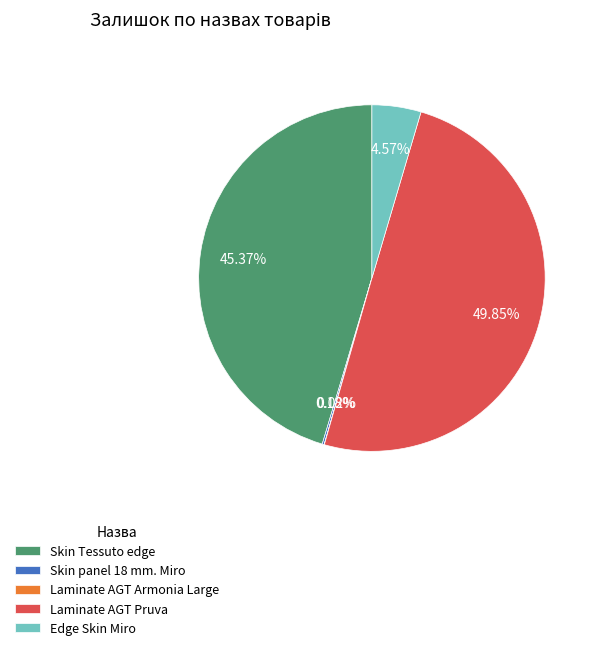

True or false: Laminate AGT Pruva accounts for 41% of the total.

False